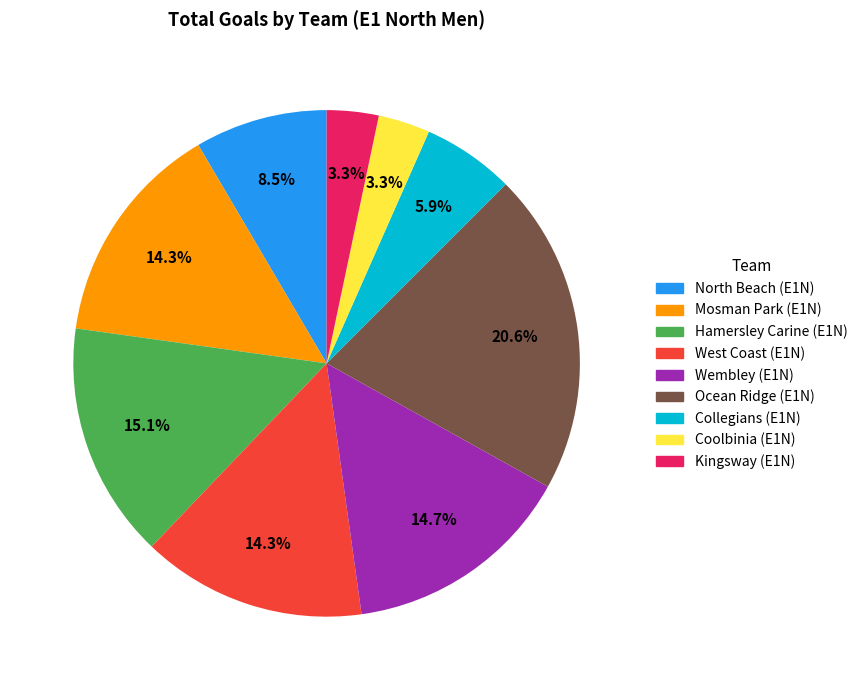

Which category has the biggest portion of the pie?

Ocean Ridge (E1N)